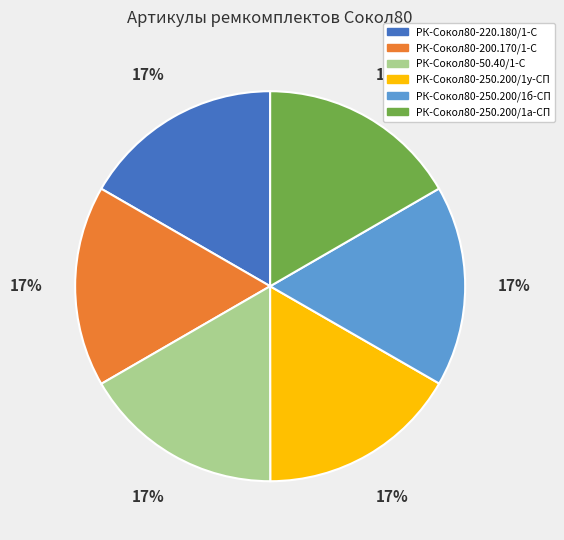

Is РК-Сокол80-250.200/1а-СП the majority of the pie?

No